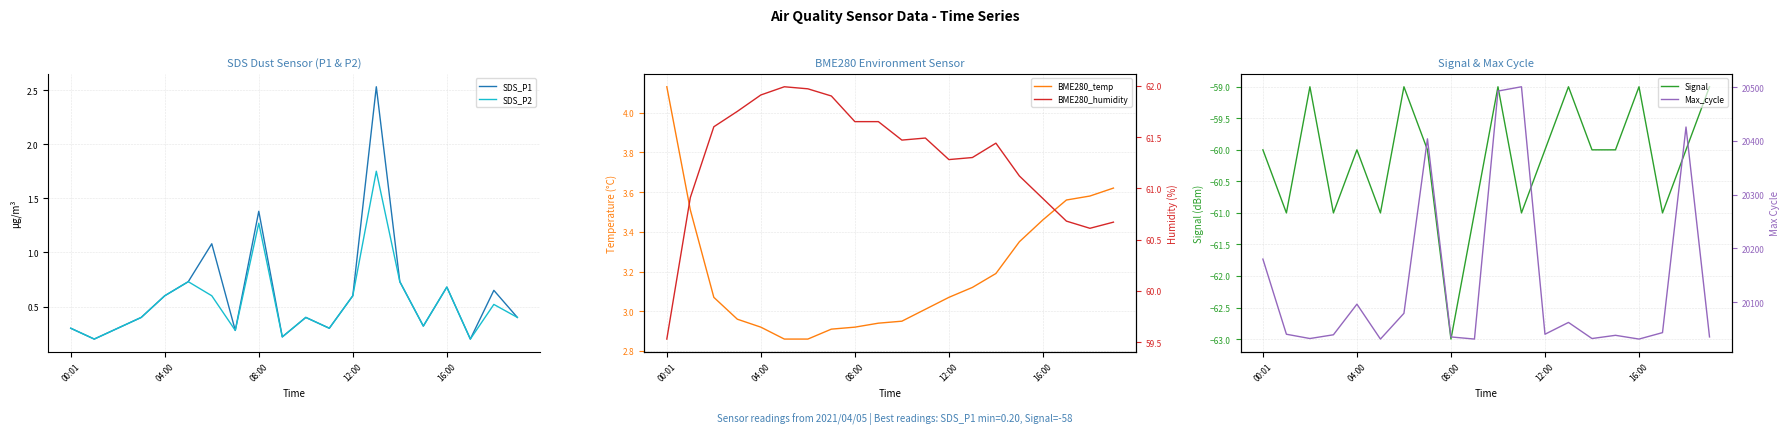

Count the SDS_P2 values in the range 0 to 1.

18